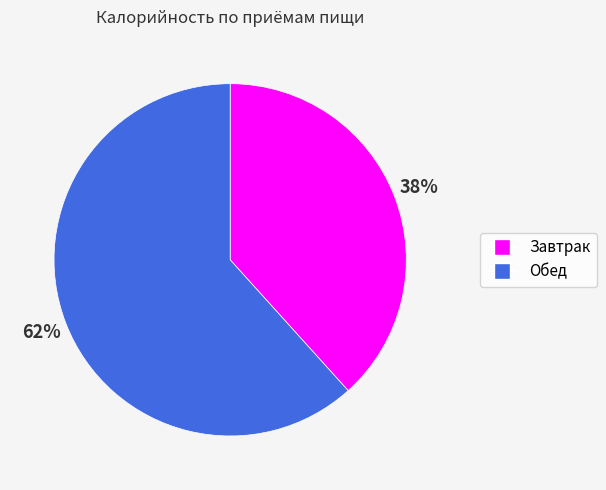

What percentage is the Обед slice, to the nearest percent?

62%